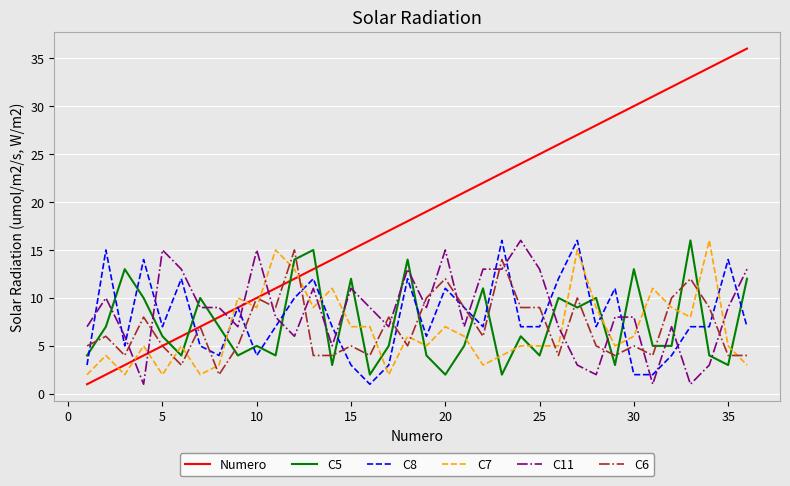

Reading left to right, transcribe all the data shown in this chart.

Numero: 1	2	3	4	5	6	7	8	9	10	11	12	13	14	15	16	17	18	19	20	21	22	23	24	25	26	27	28	29	30	31	32	33	34	35	36
C5: 4	7	13	10	6	4	10	7	4	5	4	14	15	3	12	2	5	14	4	2	5	11	2	6	4	10	9	10	3	13	5	5	16	4	3	12
C8: 3	15	5	14	7	12	5	4	9	4	7	10	12	7	3	1	3	12	6	11	9	7	16	7	7	12	16	7	11	2	2	4	7	7	14	7
C7: 2	4	2	5	2	5	2	3	10	9	15	13	9	11	7	7	2	6	5	7	6	3	4	5	5	5	15	9	5	6	11	9	8	16	5	3
C11: 7	10	6	1	15	13	9	9	7	15	8	6	11	5	11	9	7	13	9	15	7	13	13	16	13	7	3	2	8	8	1	7	1	3	9	13
C6: 5	6	4	8	5	3	7	2	5	10	9	15	4	4	5	4	8	5	10	12	9	6	14	9	9	4	10	5	4	5	4	10	12	9	4	4